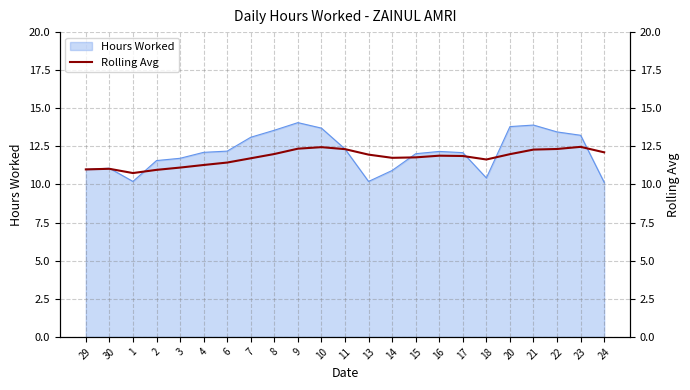

What is the label of the 12th point from the right?

11